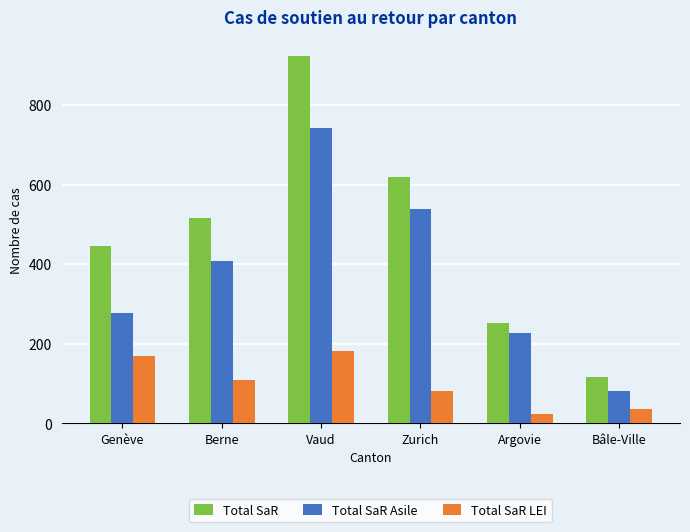

What is the highest value of the Total SaR LEI series?

182